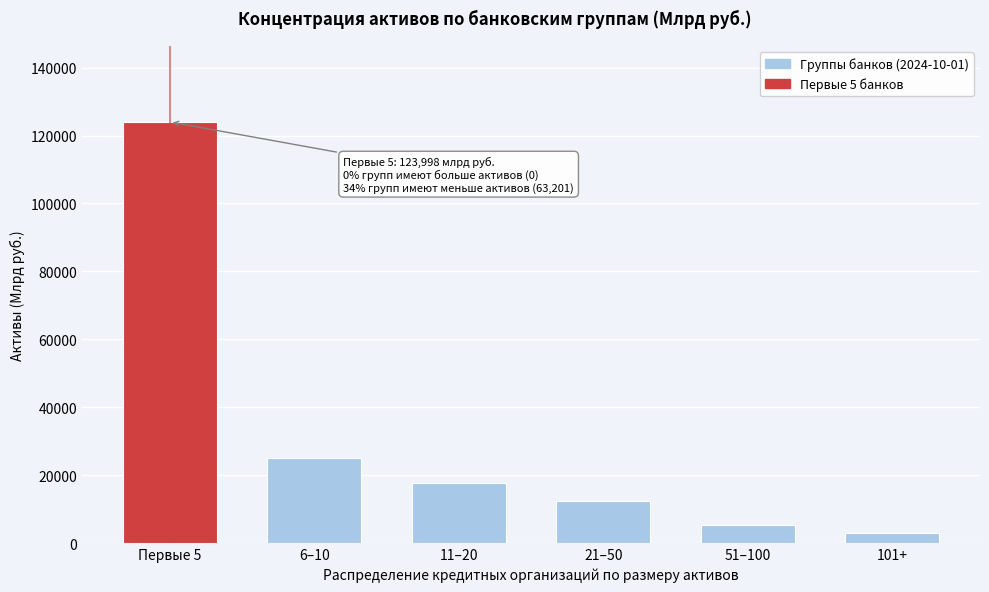

Reading left to right, transcribe all the data shown in this chart.

Первые 5=123997.9	6–10=24959.3	11–20=17706.4	21–50=12411.6	51–100=5186.7	101+=2937.2